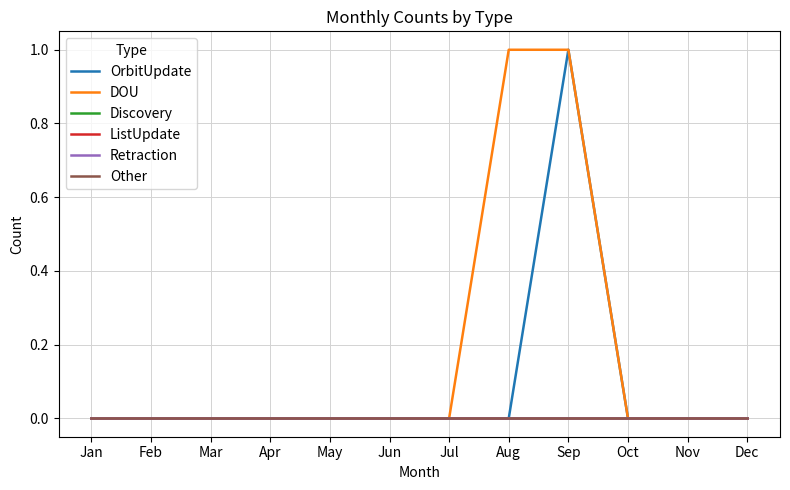

Between Jan and Sep, which series saw the biggest shift?

OrbitUpdate